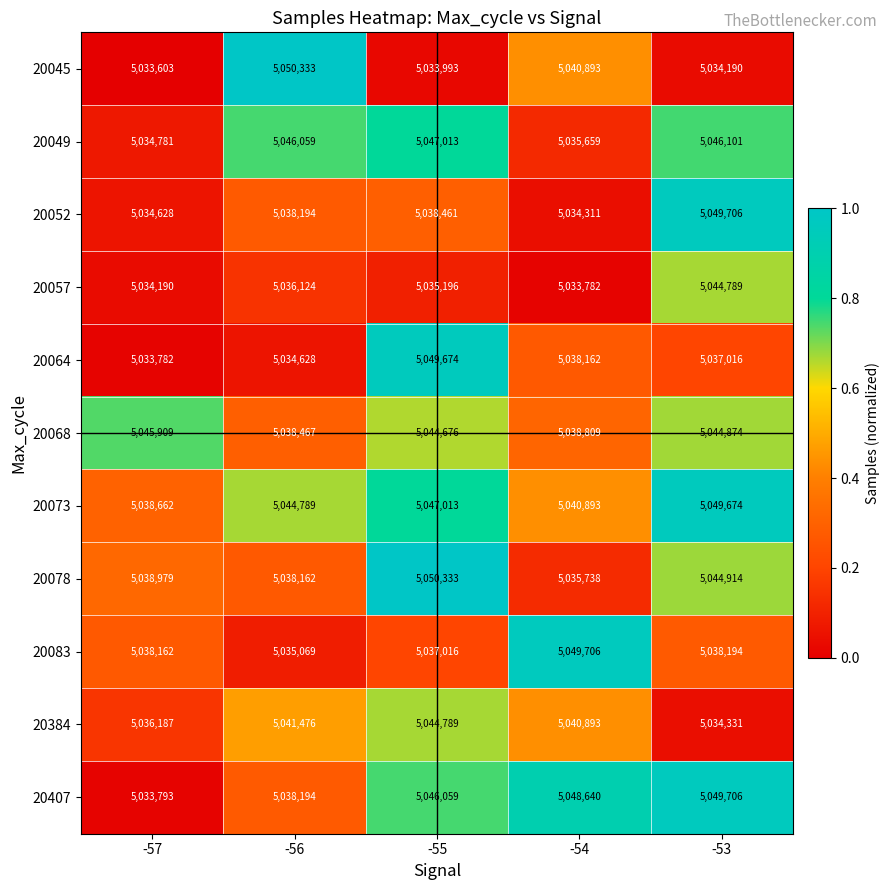

Which series has the widest spread of values?

20045